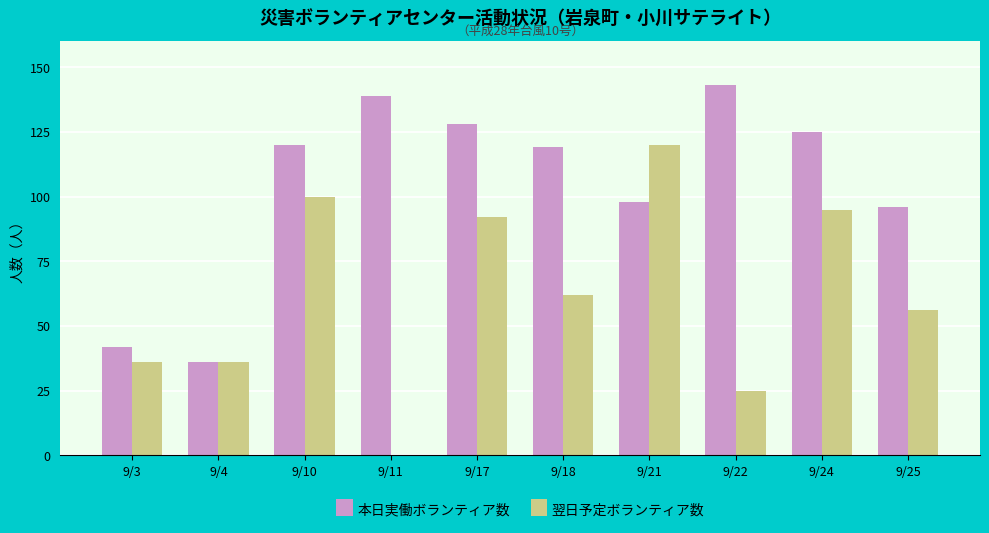

Is it true that 翌日予定ボランティア数 equals 0 at 9/11?

True